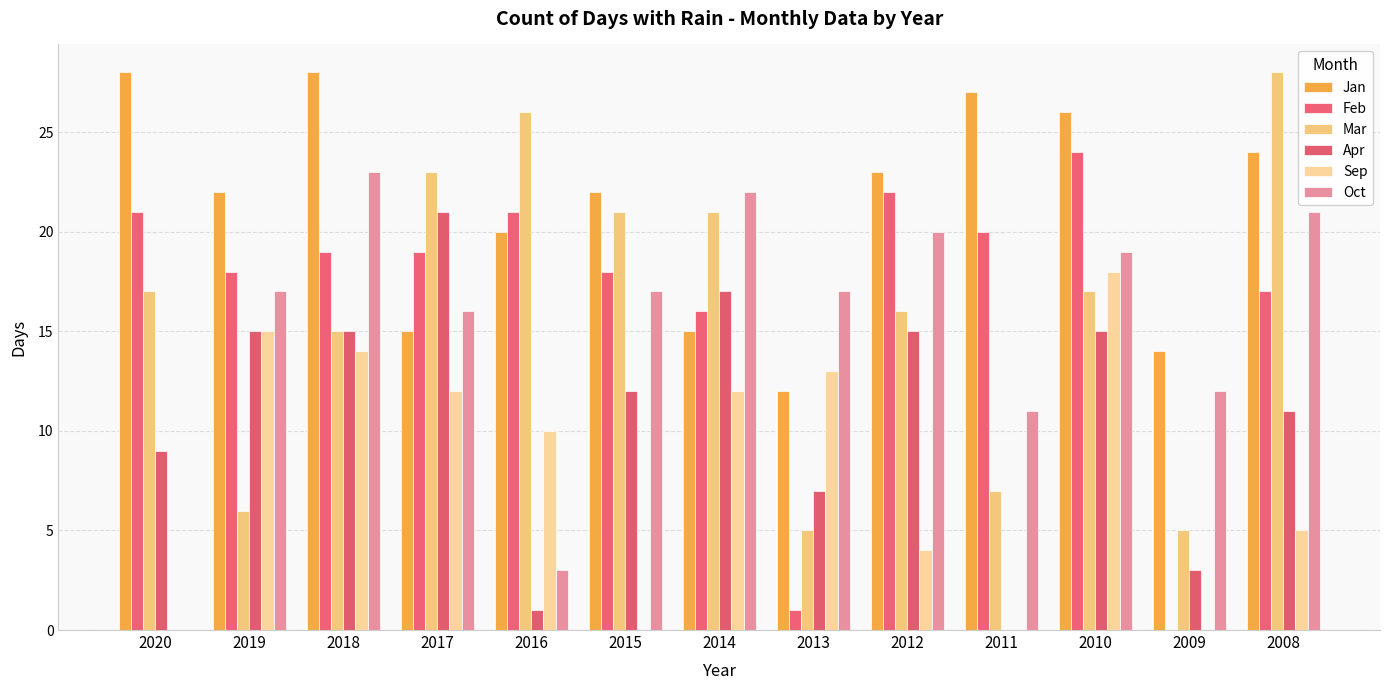

At how many categories does at least one series exceed 11?

13